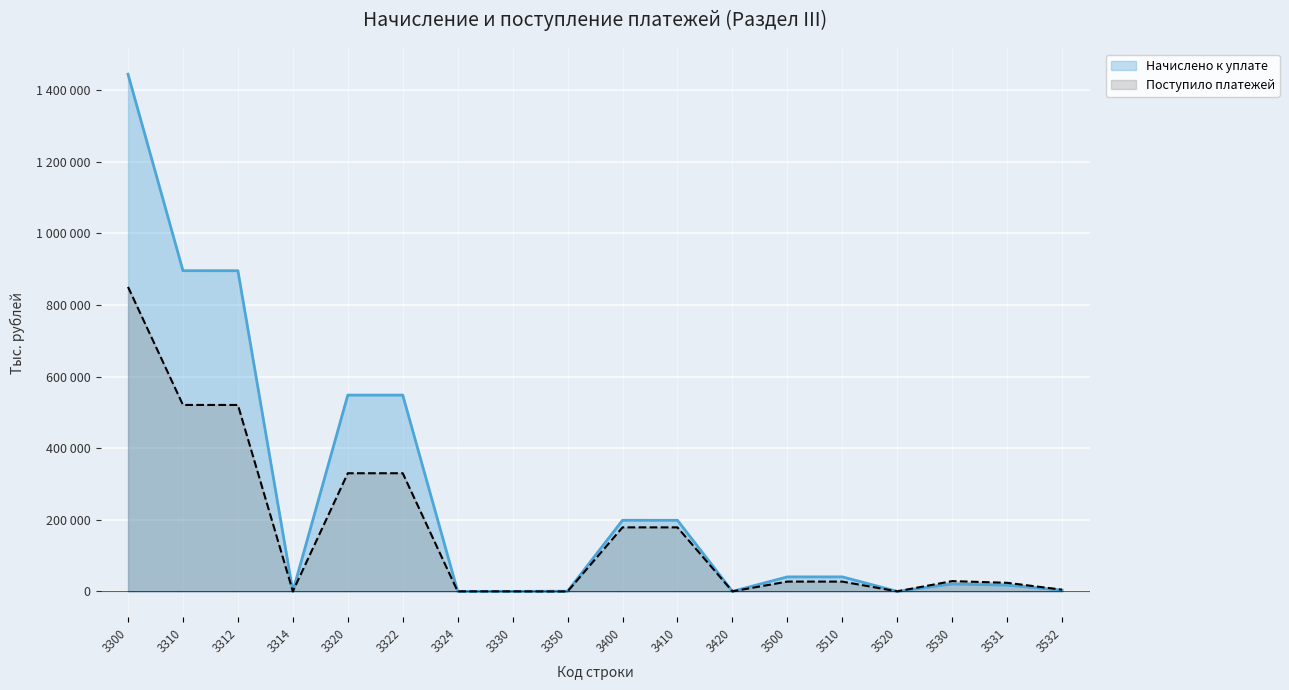

Which series ends up on top after the final intersection of Начислено к уплате and Поступило платежей?

Поступило платежей